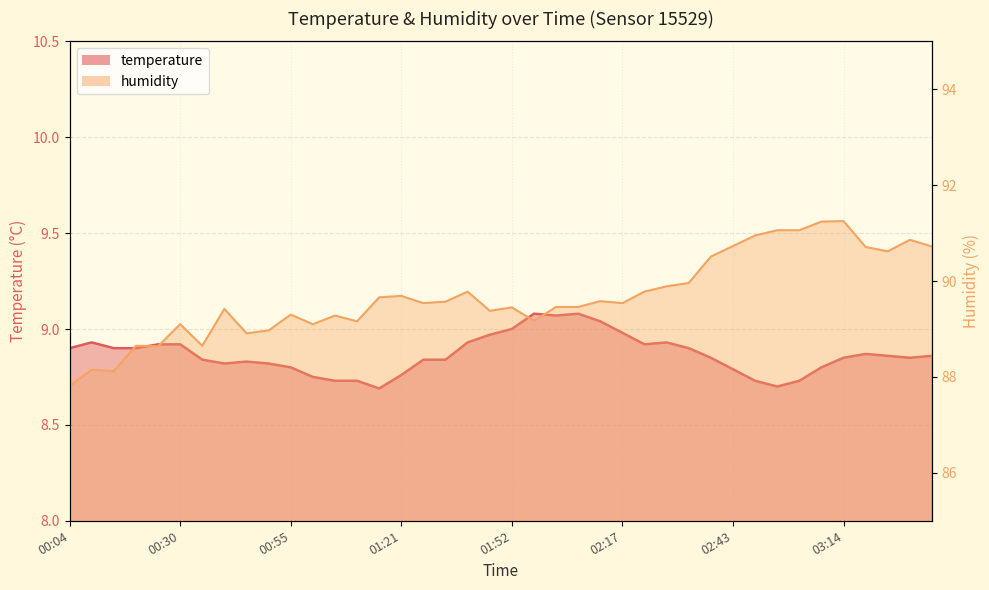

List the series in order of their overall mean, highest first.

humidity, temperature